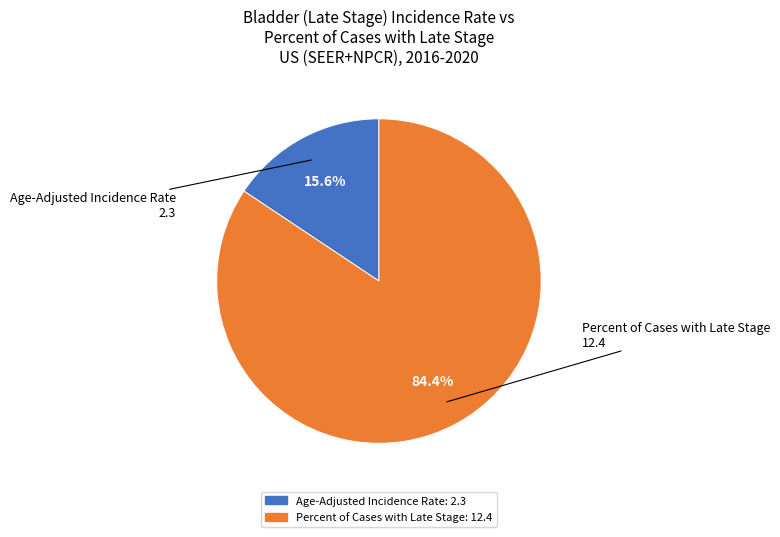

To the nearest percent, what portion does Age-Adjusted Incidence Rate represent?

16%